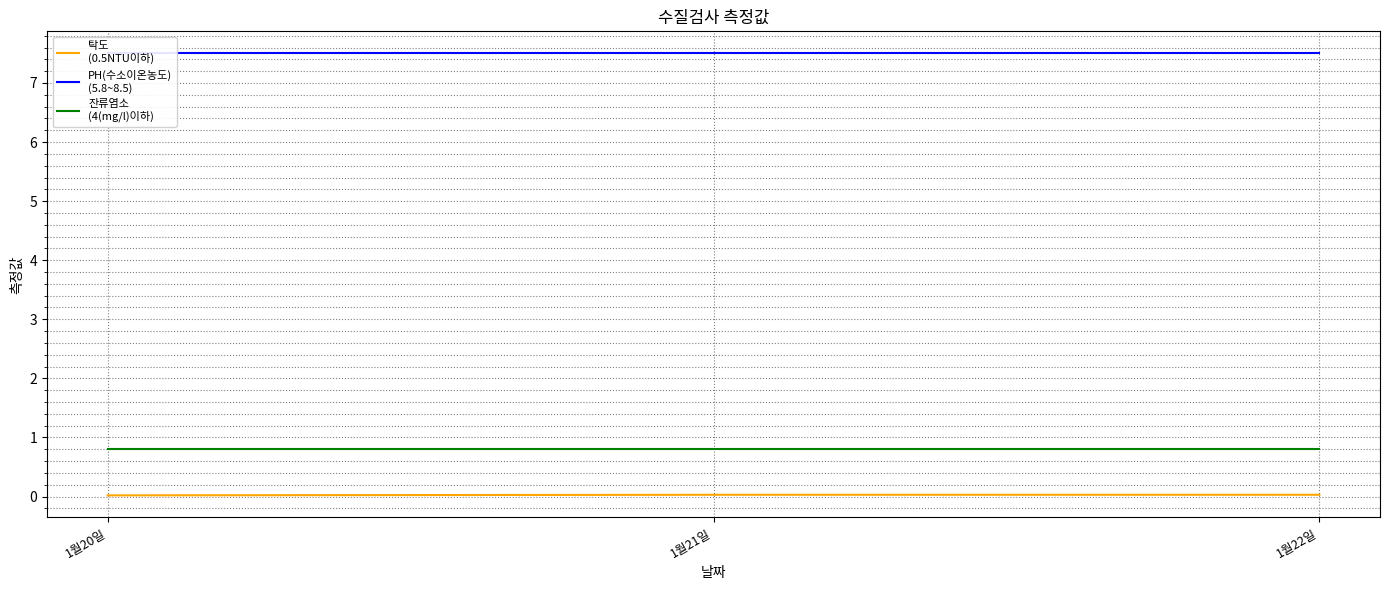

Which category has the highest value across all series?

1월20일